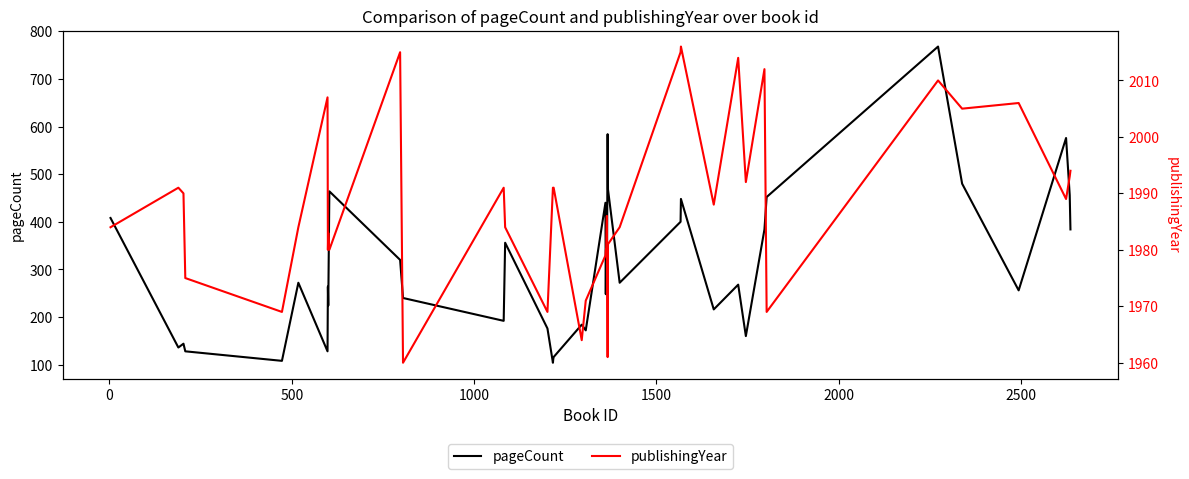

Is it true that publishingYear equals 3325 at 16?

False